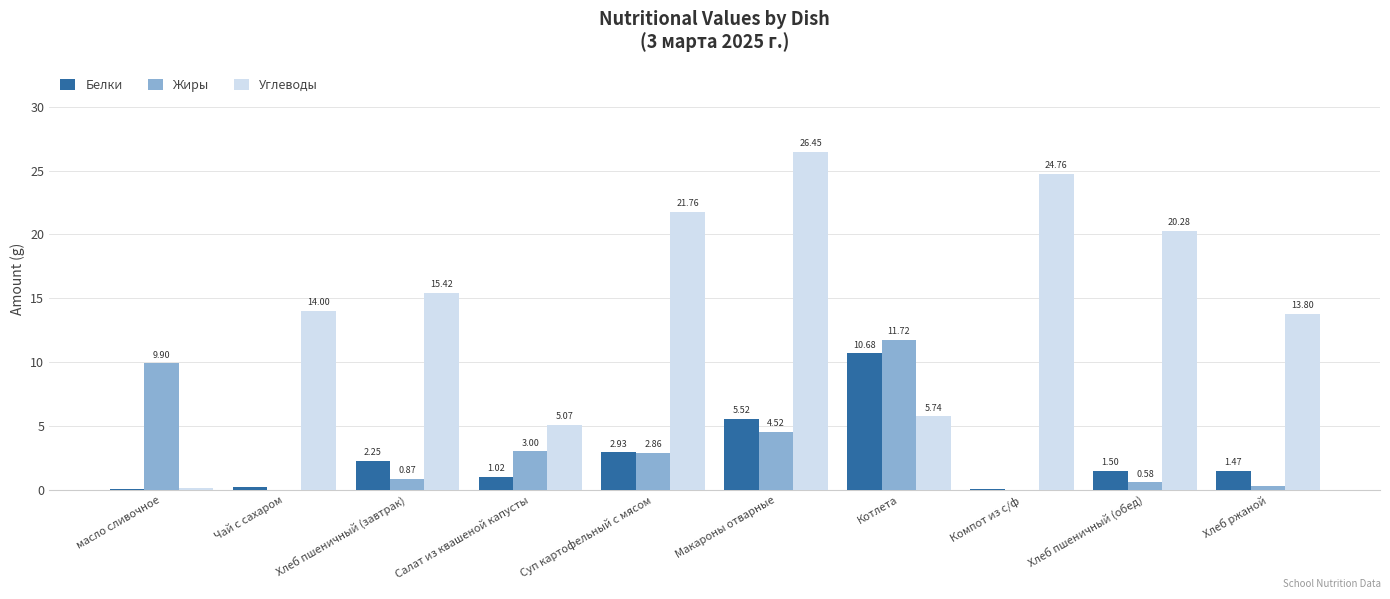

What is the maximum value for Белки?

10.7